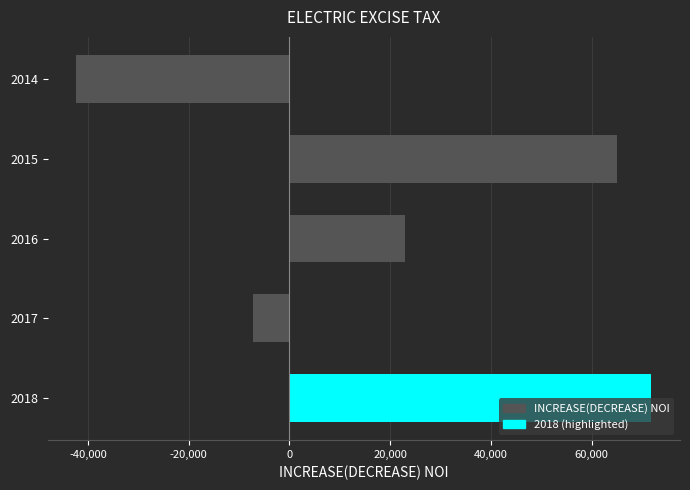

What is the difference between the second highest and second lowest values?

72310.1